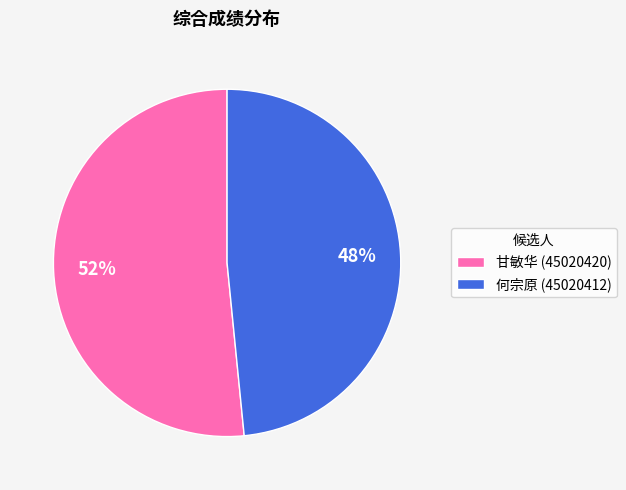

Which category has the smallest portion of the pie?

何宗原 (45020412)